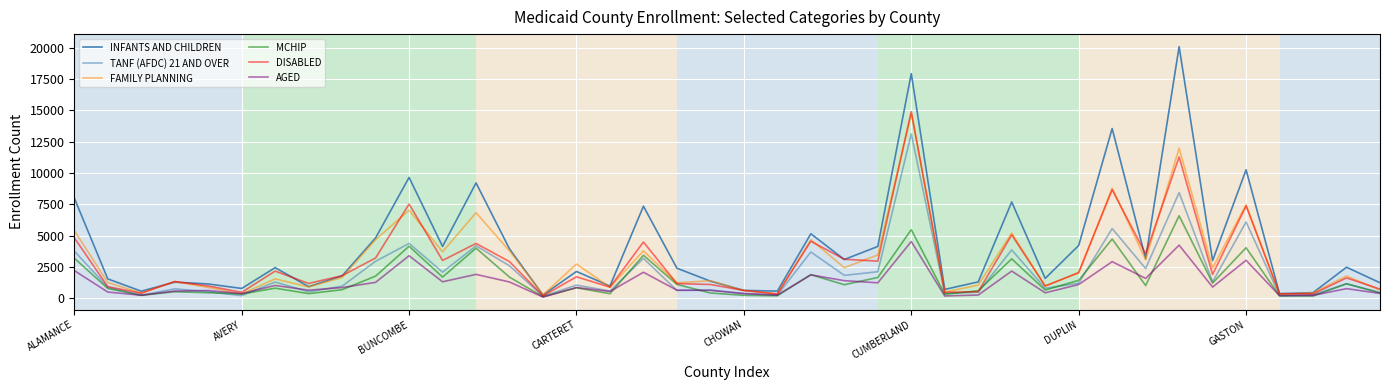

Reading left to right, extract all data points from this chart.

INFANTS AND CHILDREN: 7996	1533	550	1273	1128	769	2431	914	1771	4810	9641	4128	9202	3928	244	2126	958	7342	2385	1352	615	555	5140	3081	4125	17940	691	1294	7680	1572	4203	13550	3145	20095	2996	10251	348	434	2465	1225
TANF (AFDC) 21 AND OVER: 3758	867	230	738	515	196	1281	500	953	2942	4367	2074	4177	2578	147	1037	563	3170	613	646	368	240	3682	1815	2106	13118	365	470	3849	783	1190	5555	2362	8434	1300	6086	212	256	1145	446
FAMILY PLANNING: 5401	1242	404	1317	850	318	1536	892	1651	4667	7024	3691	6821	3769	263	2721	864	3775	1217	1388	599	336	4659	2433	3448	14757	470	1039	5197	955	2014	8781	3066	11983	2396	7459	294	419	1762	641
MCHIP: 3192	767	220	507	427	325	791	357	668	1756	4143	1679	3991	1672	108	821	350	3421	1090	407	218	181	1874	1067	1647	5466	306	586	3137	641	1420	4720	1002	6580	1199	4023	173	163	1143	406
DISABLED: 4826	910	388	1325	969	459	2157	1169	1791	3204	7515	3007	4364	2911	171	1701	872	4478	1159	1087	608	329	4542	3101	2953	14902	459	510	5049	967	2037	8660	3537	11281	1890	7363	351	331	1611	717
AGED: 2198	483	225	562	603	358	1009	631	839	1258	3384	1301	1894	1286	78	845	526	2062	631	616	355	243	1854	1391	1220	4521	167	244	2157	421	1084	2910	1573	4230	880	3022	192	220	755	370